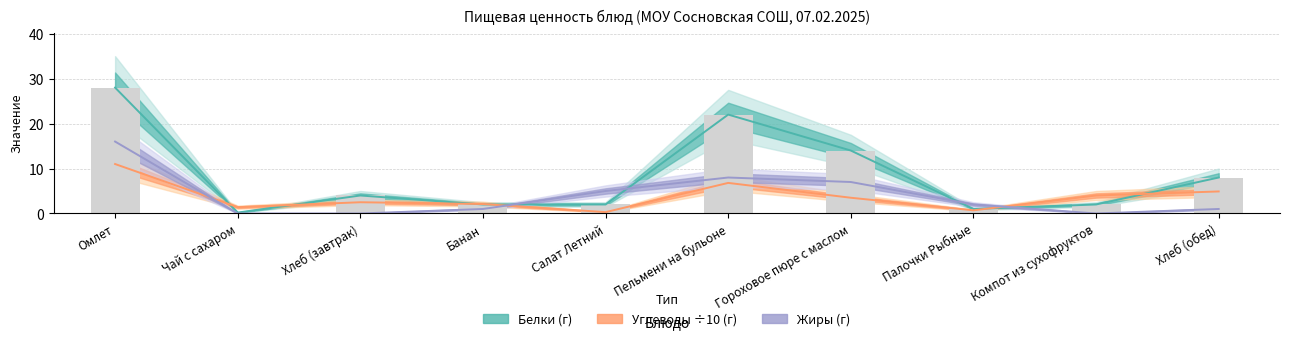

List the labels in order of Белки value, largest first.

Омлет, Пельмени на бульоне, Гороховое пюре с маслом, Хлеб (обед), Хлеб (завтрак), Банан, Салат Летний, Компот из сухофруктов, Палочки Рыбные, Чай с сахаром